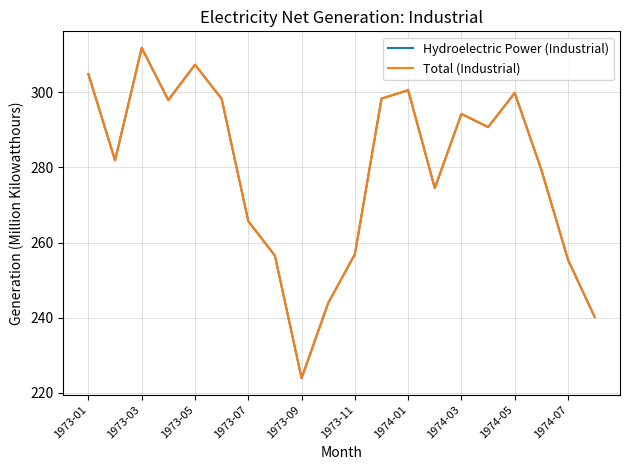

Is this an area chart (filled region under the line)?

No